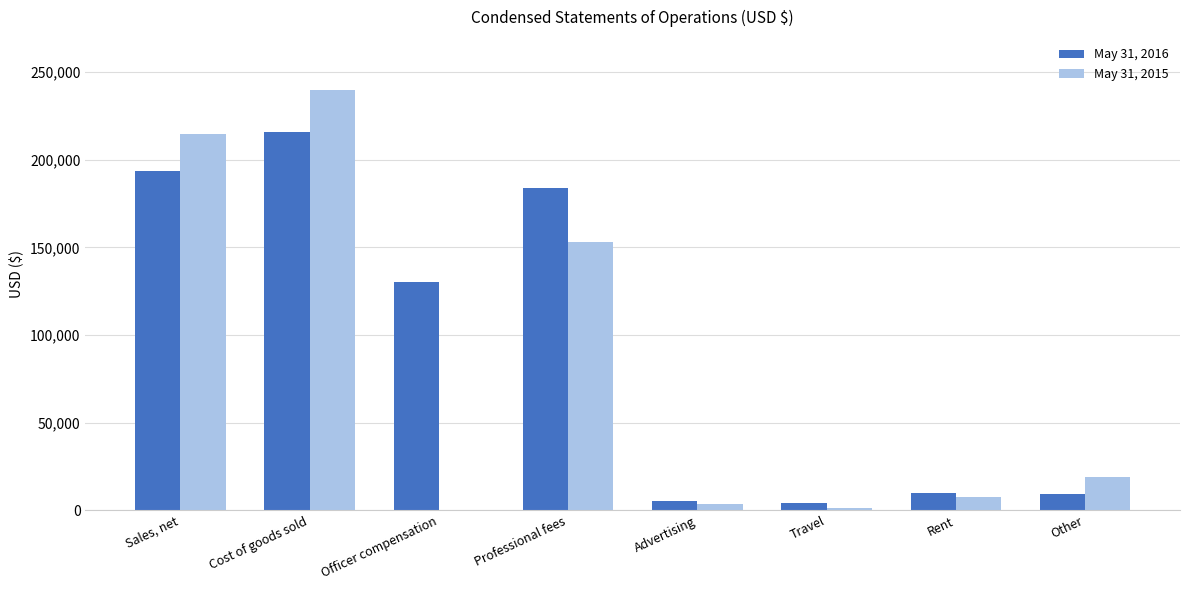

The May 31, 2015 series shows 240017 at Cost of goods sold. True or false?

True